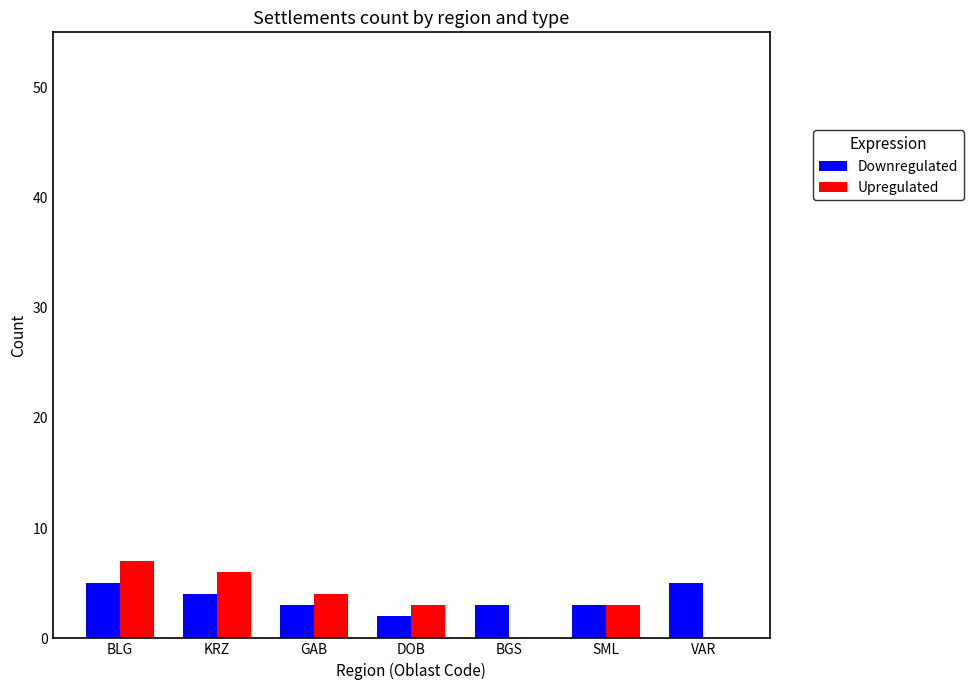

What is the maximum value for Upregulated?

7